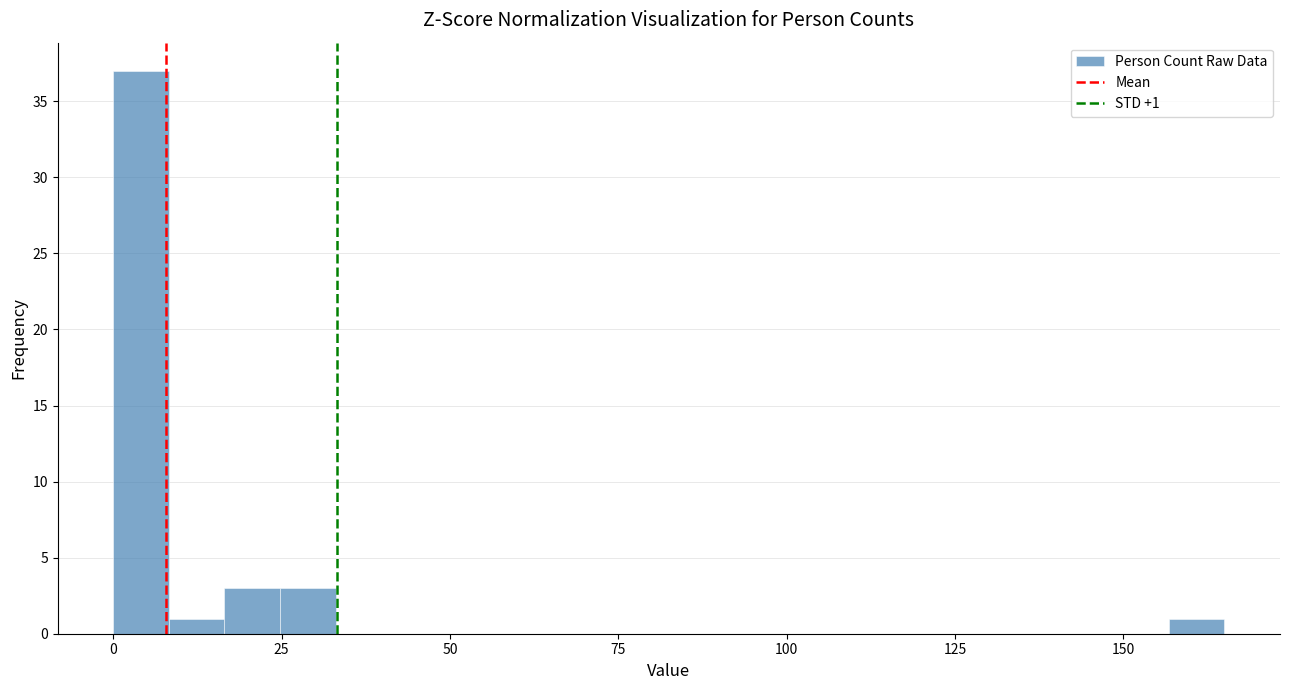

Around what value on the x-axis is the tallest bar? Give the approximate position of its centre, as read against the axis.

5